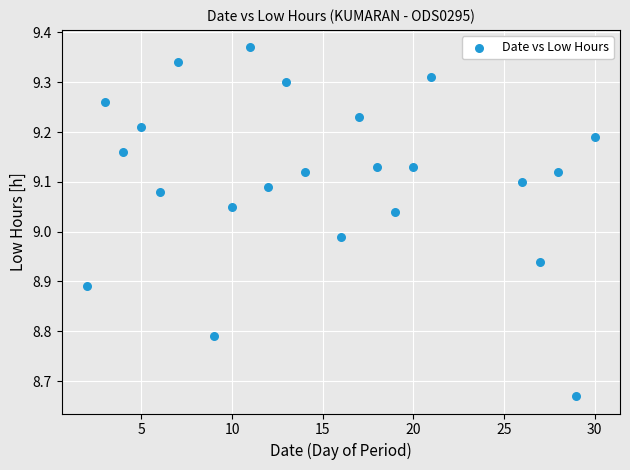

What is the range of X values (max minus min)?

28.0